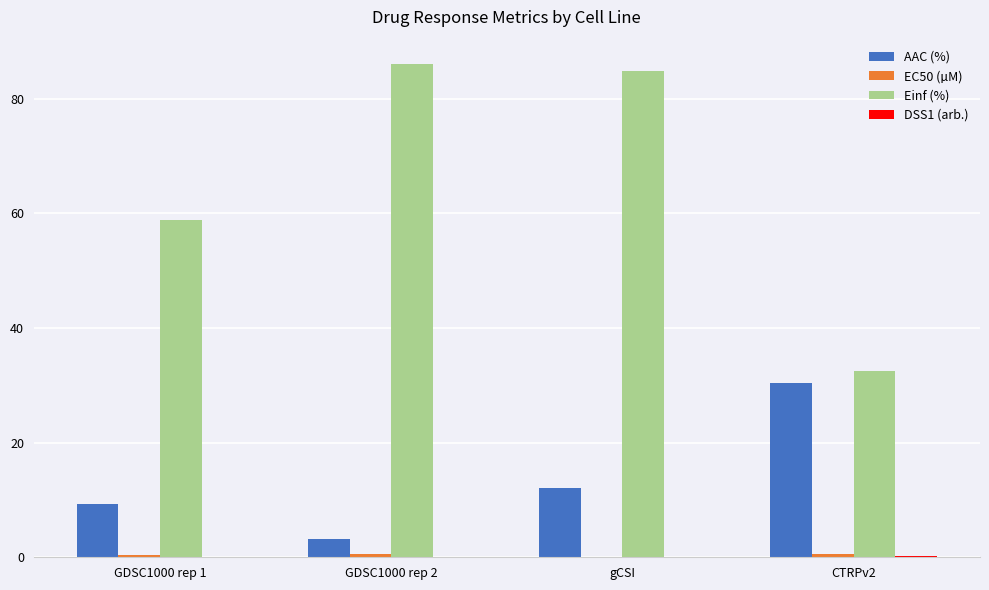

How many groups of bars are there?

4